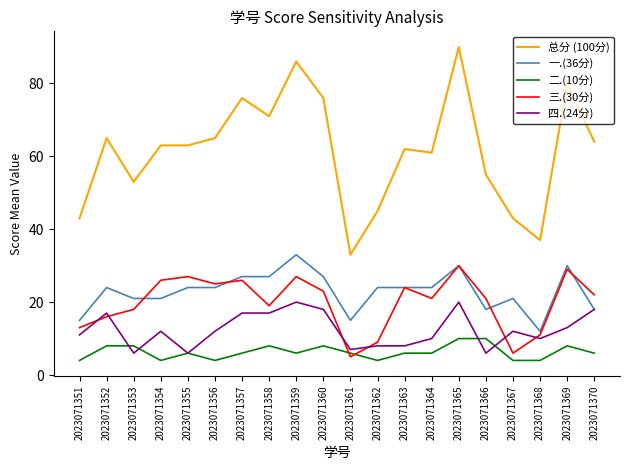

Is the value of 总分 (100分) at 2023071360 greater than the value of 二.(10分) at 2023071361?

Yes